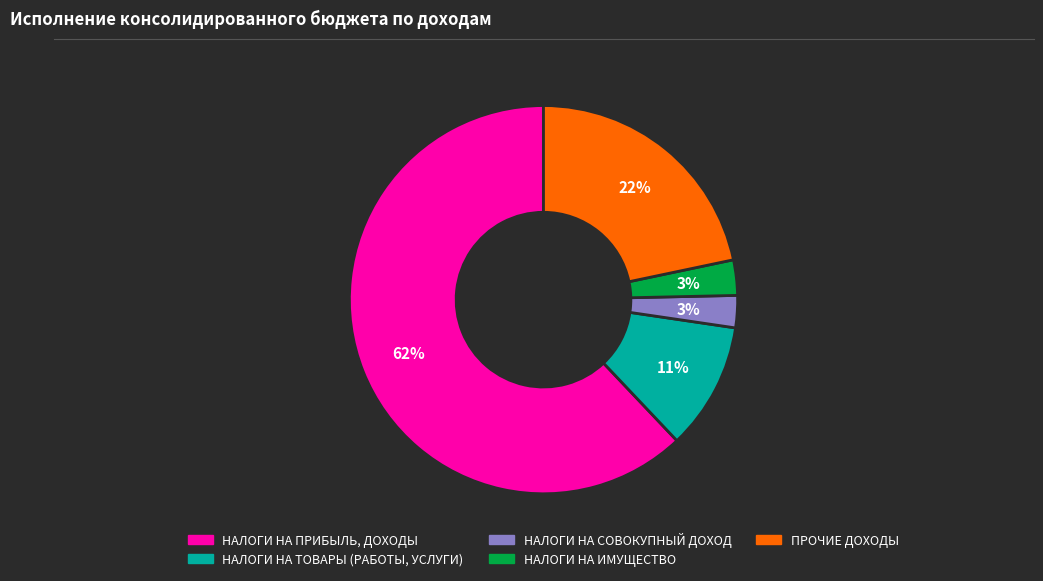

To the nearest percent, what portion does ПРОЧИЕ ДОХОДЫ represent?

22%